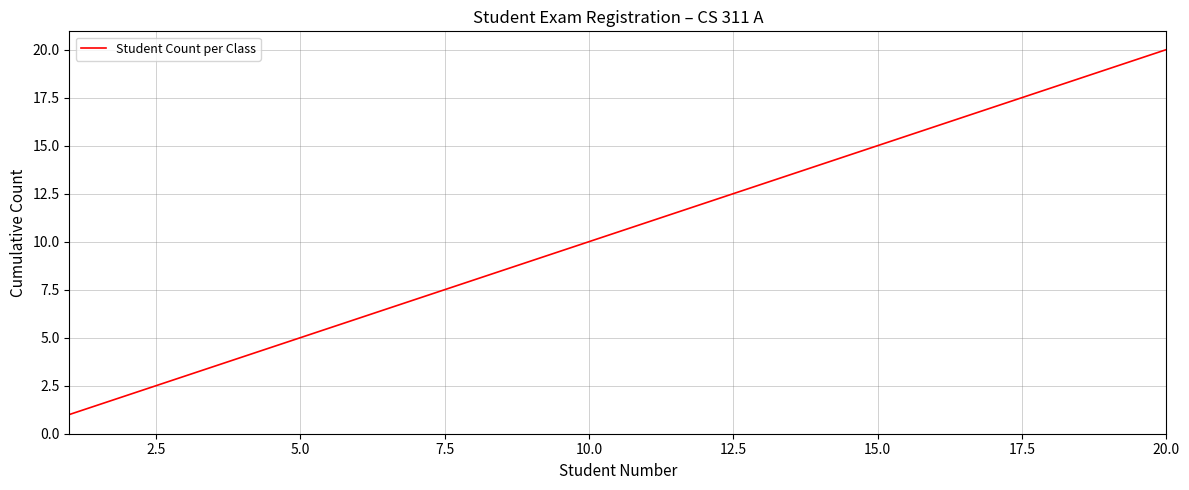

What is the maximum value shown in the chart?

20